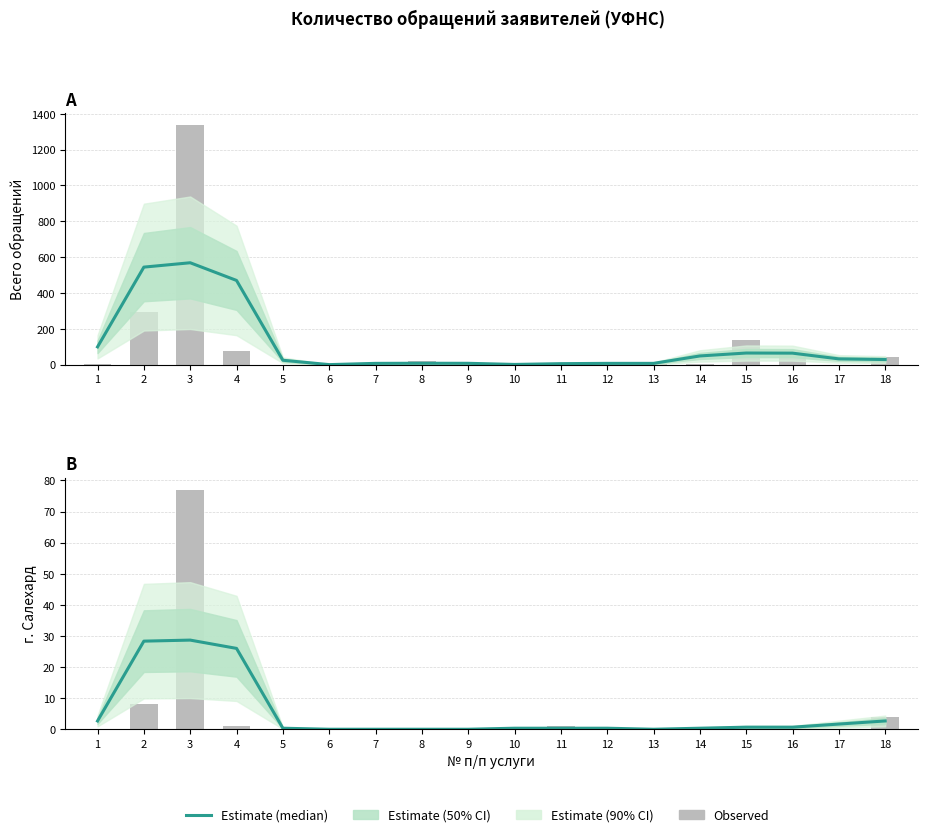

What is the approximate value at 2?

28.3